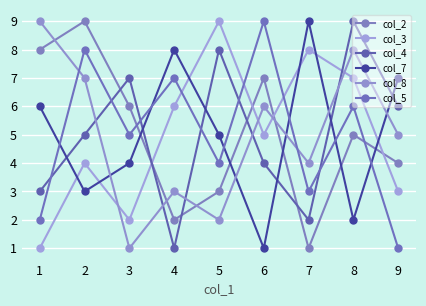

Between which two adjacent categories do col_2 and col_3 first intersect?

3 and 4